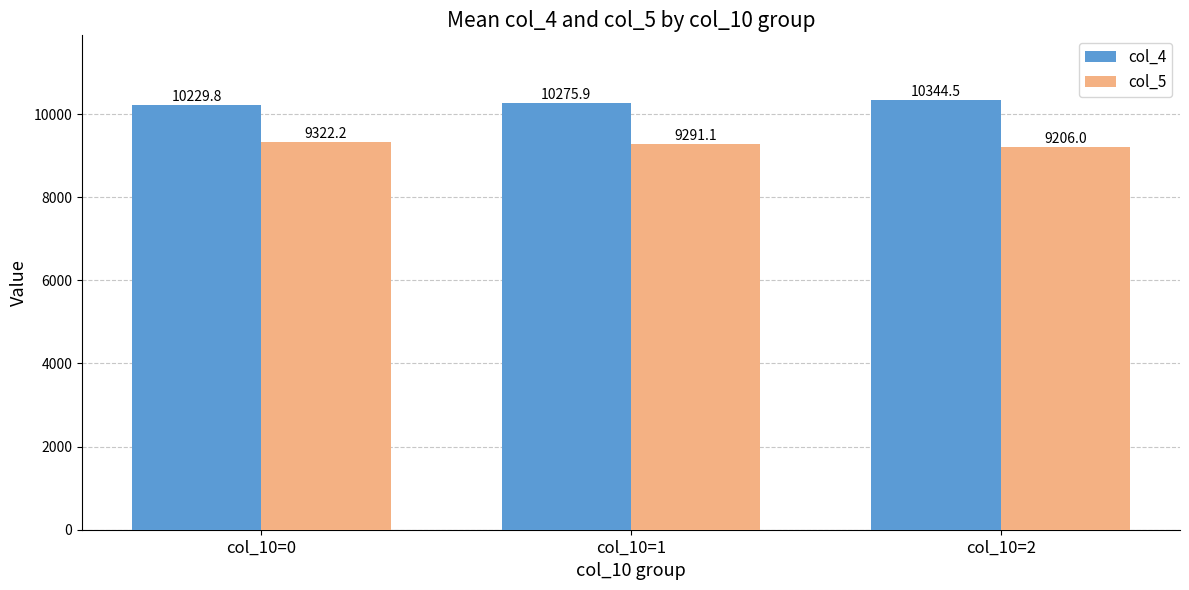

List the series in order of their peak value, lowest first.

col_5, col_4